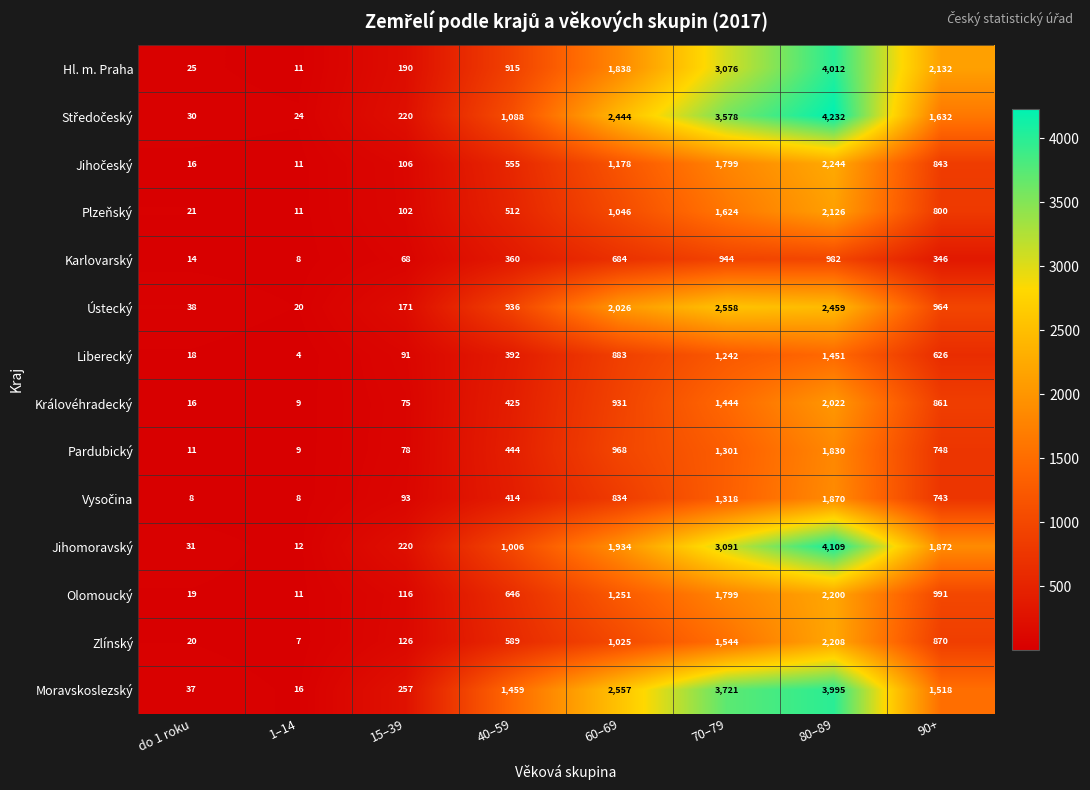

Count the number of data series in this chart.

14